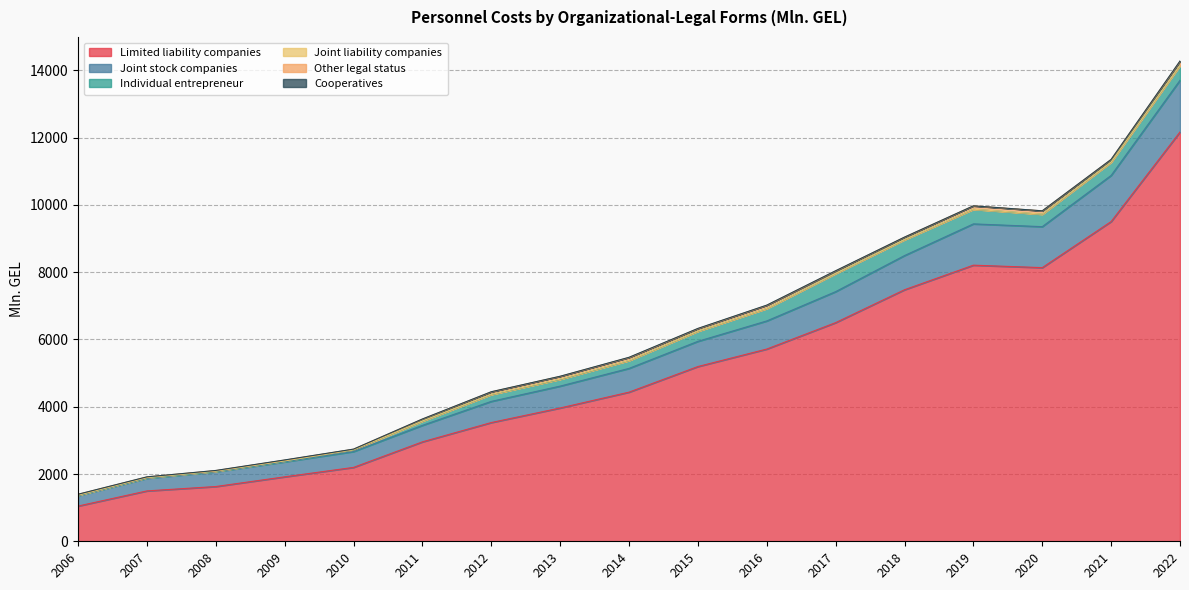

Where is the first local maximum for Limited liability companies?

2019